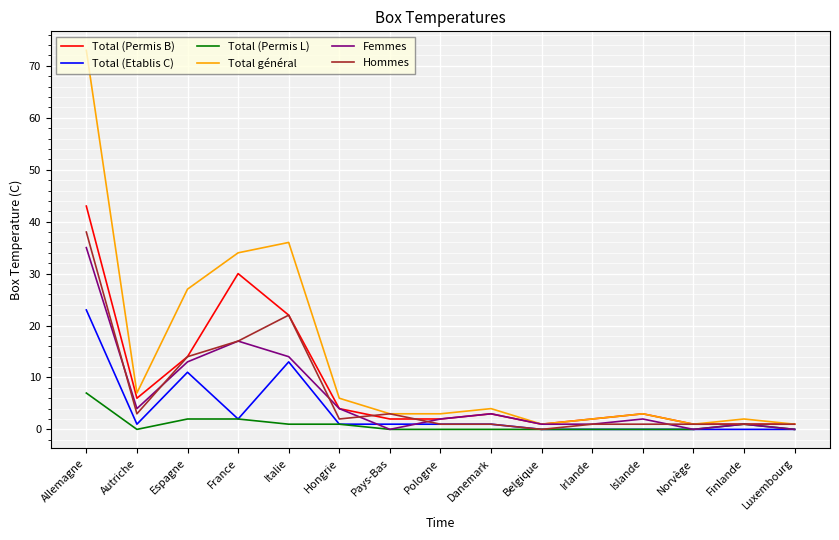

Which series has the largest total across all categories?

Total général